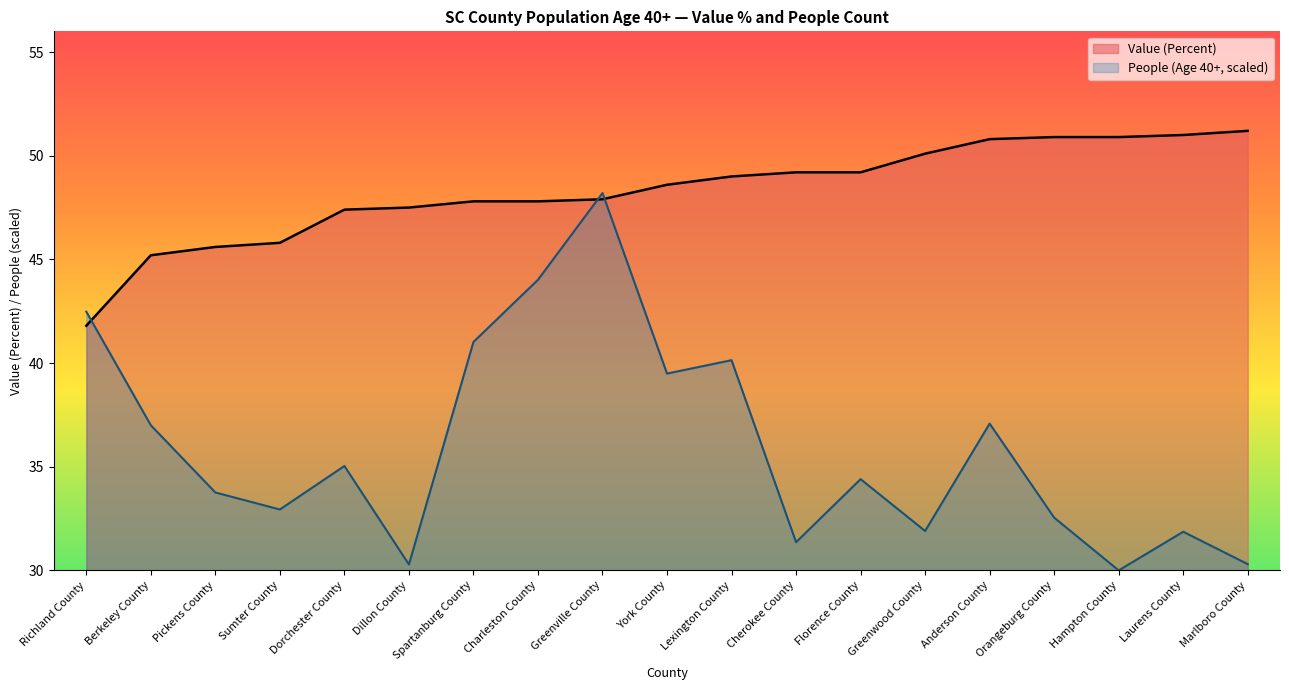

True or false: Value (Percent) has more than 1 interior local peaks.

False